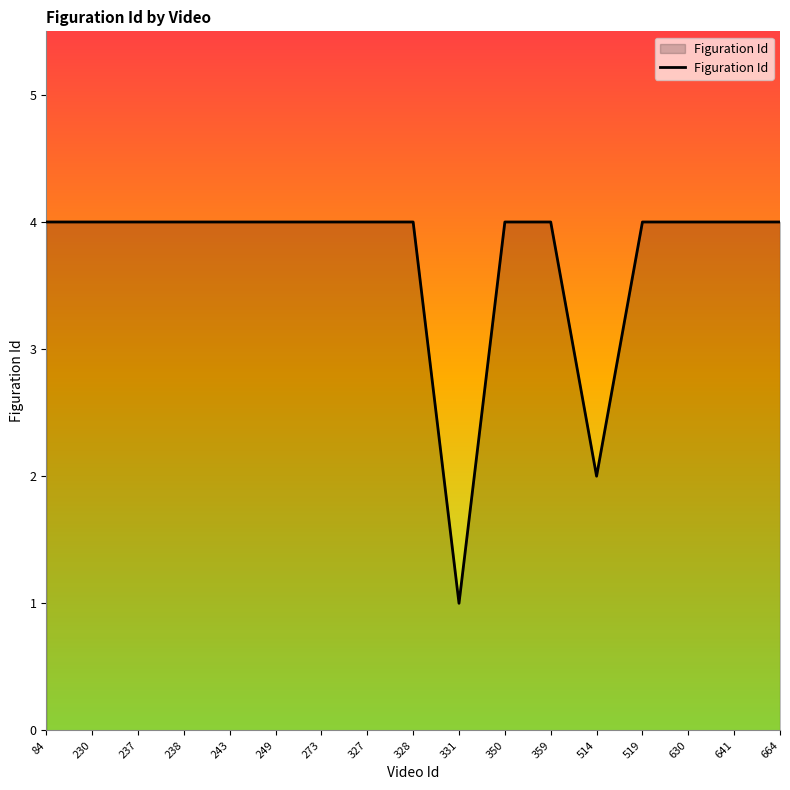

What is the sum of the values at 84 and 359?

8